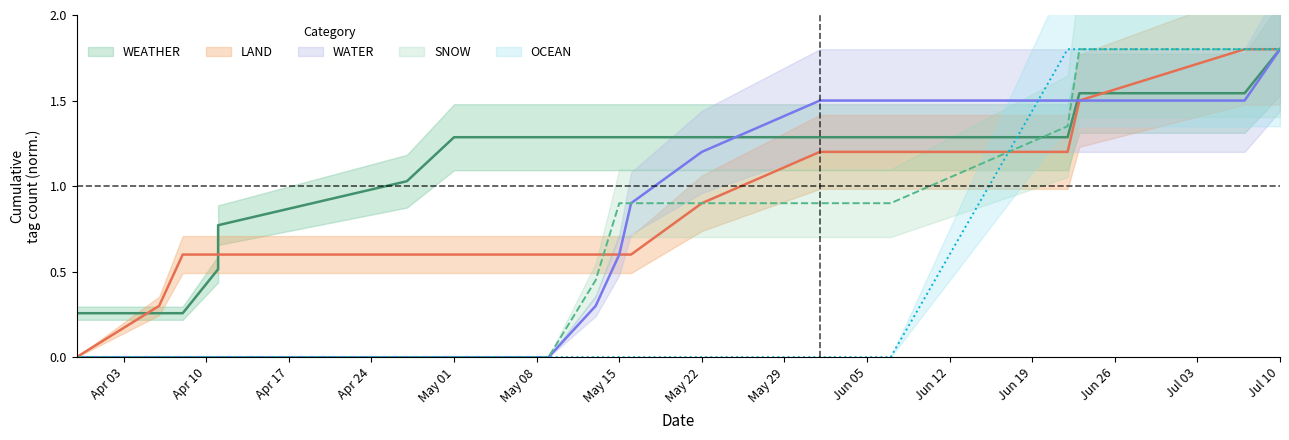

Does the chart display data point markers on the line(s)?

No